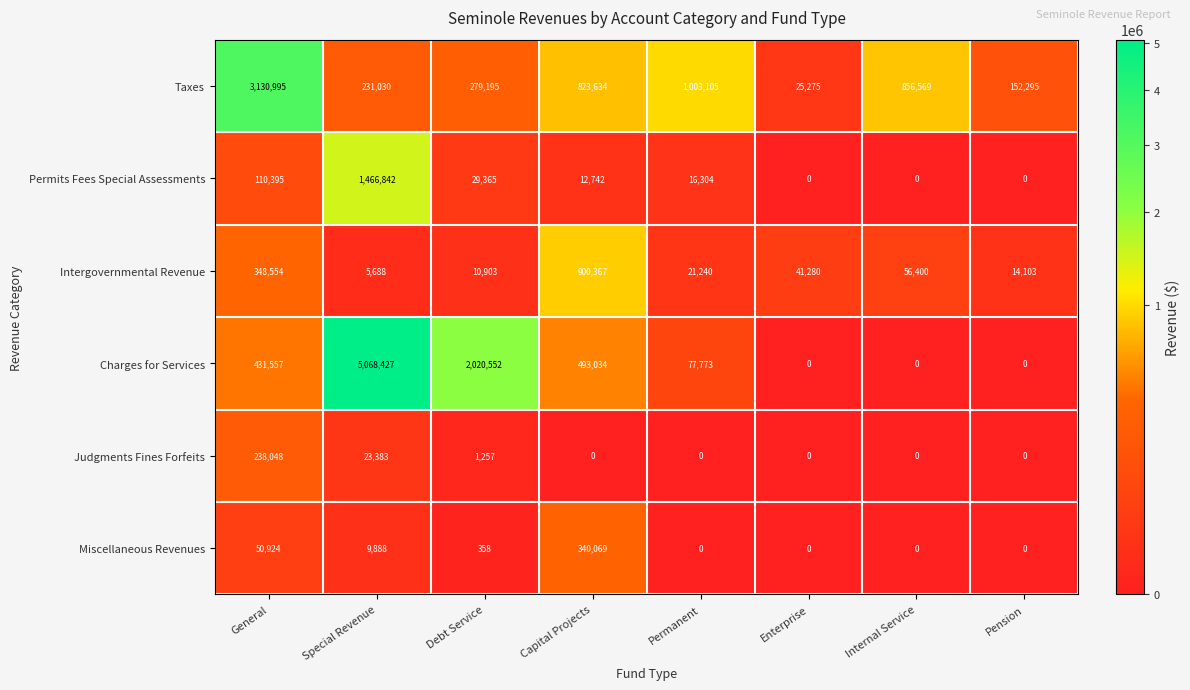

Which category has the highest value across all series?

Special Revenue